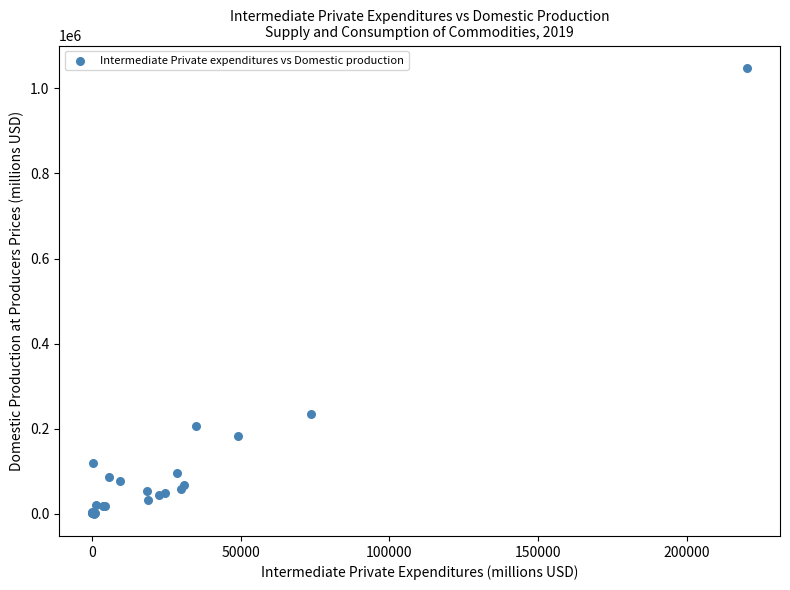

What Y value in the scatter plot is closest to 524436?

235101